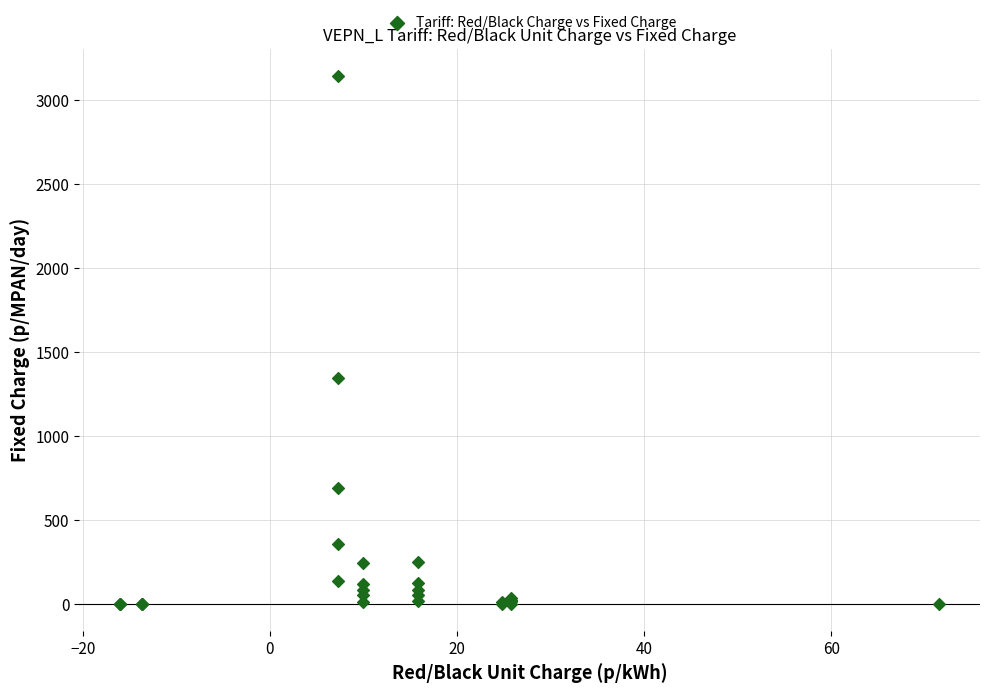

What Y value in the scatter plot is closest to 1573?

1348.7